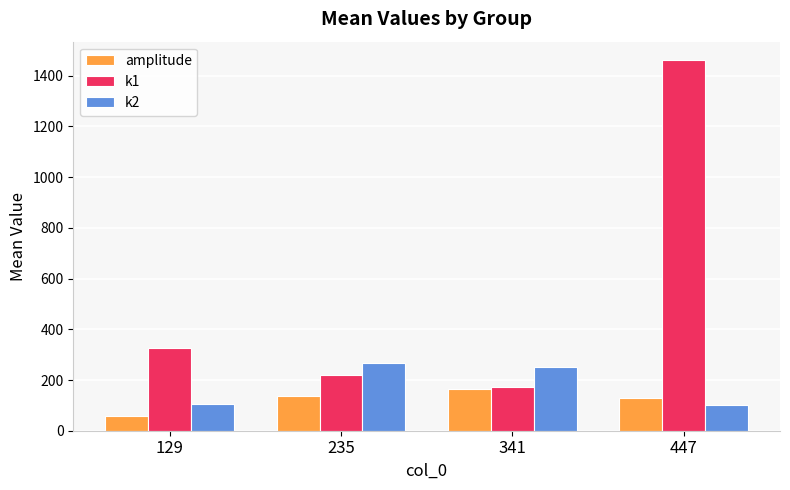

Which category has the highest value in the k2 series?

235